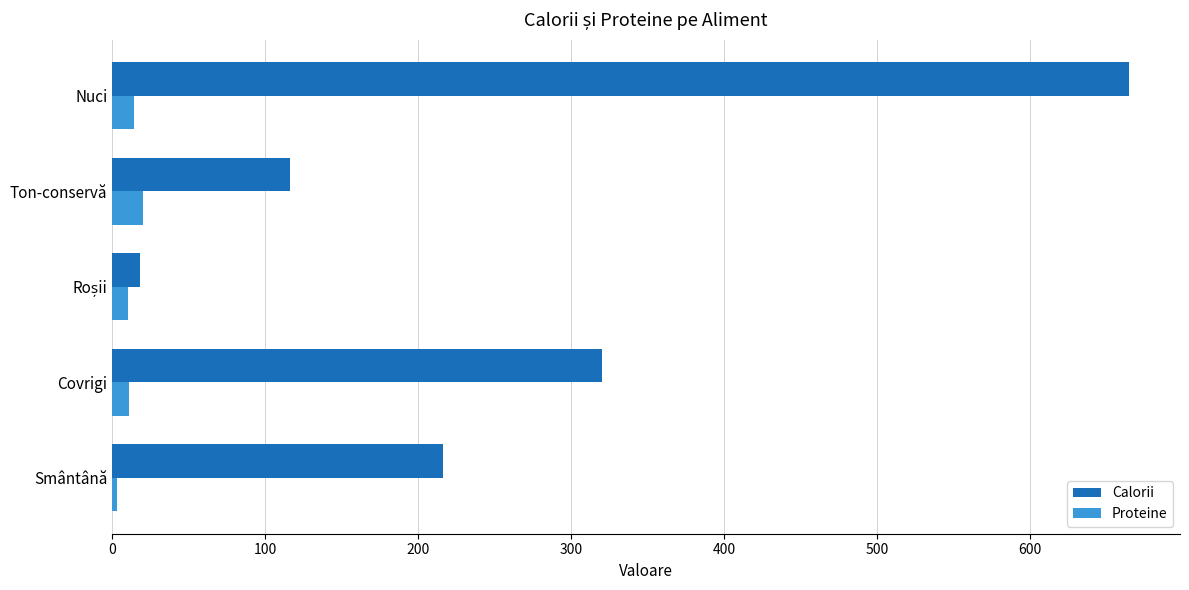

True or false: Calorii has a value of 156 at Covrigi.

False